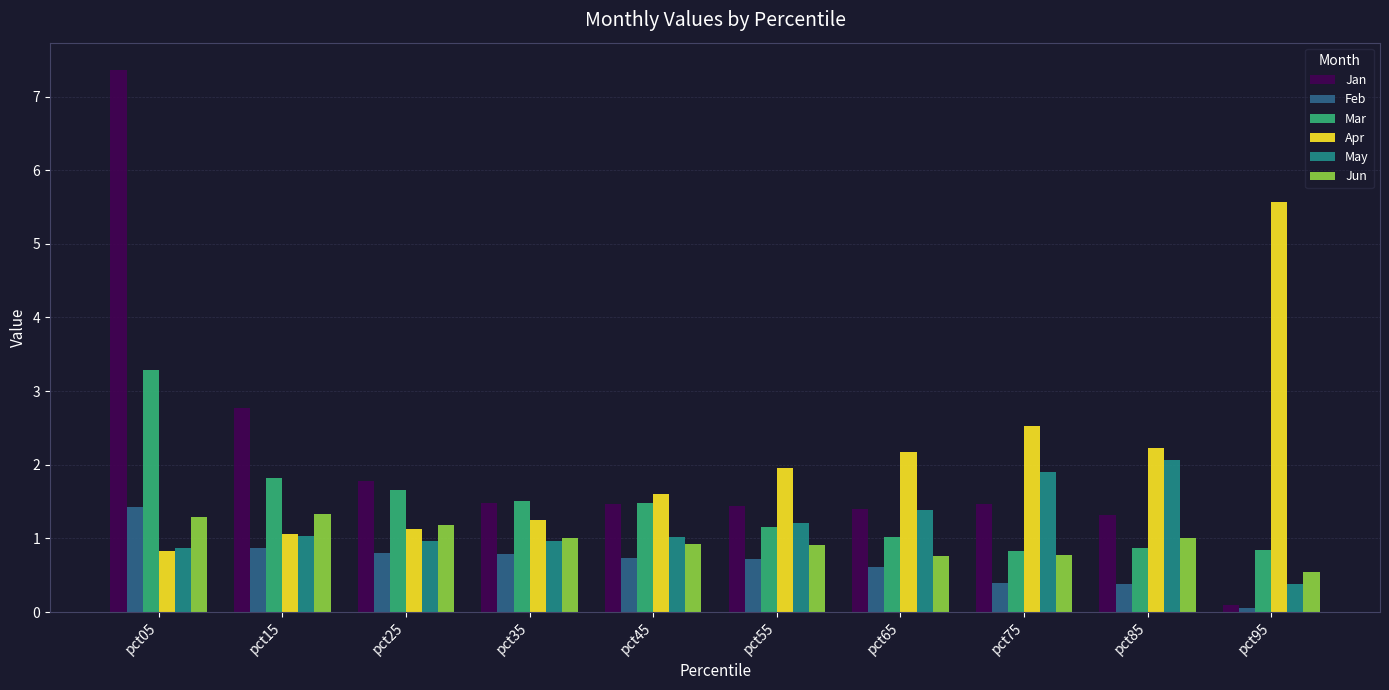

Which series has the widest spread of values?

Jan